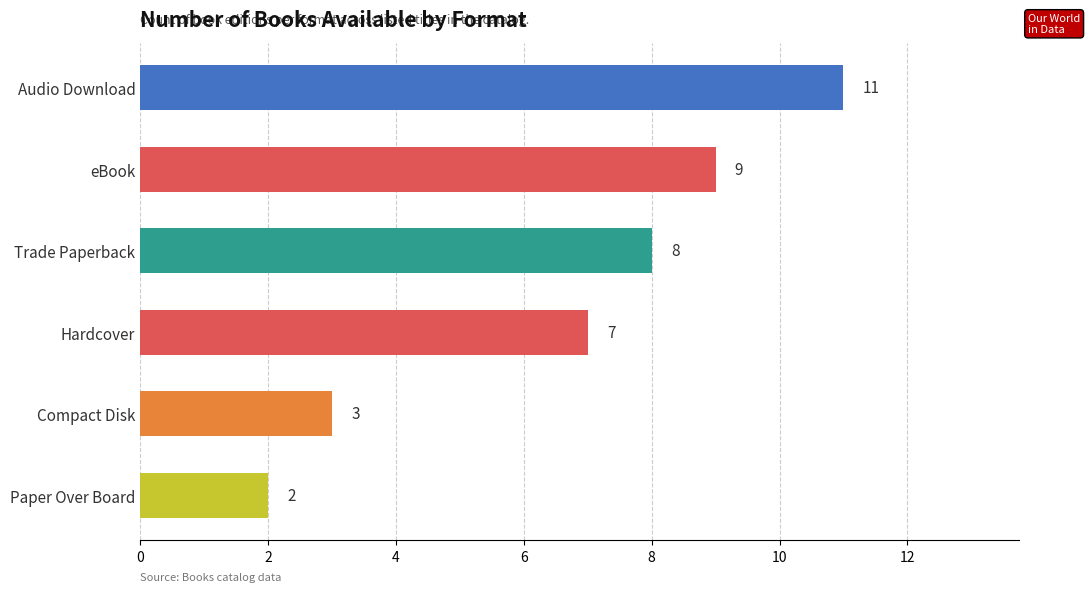

What position from the bottom is Compact Disk?

2